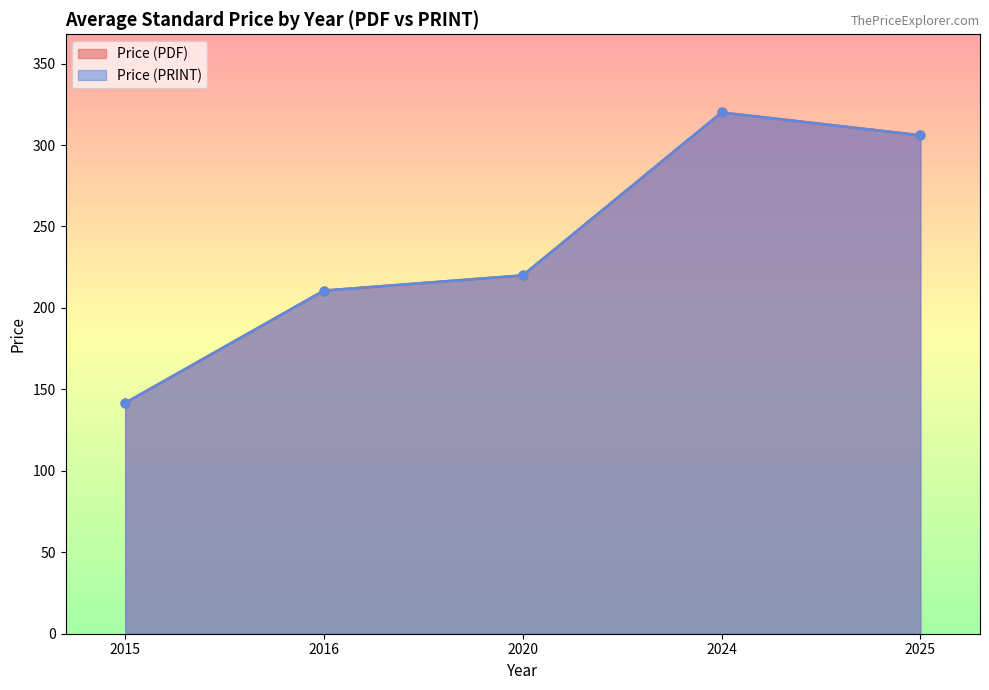

Which series has the widest spread of Y values?

Price (PDF)